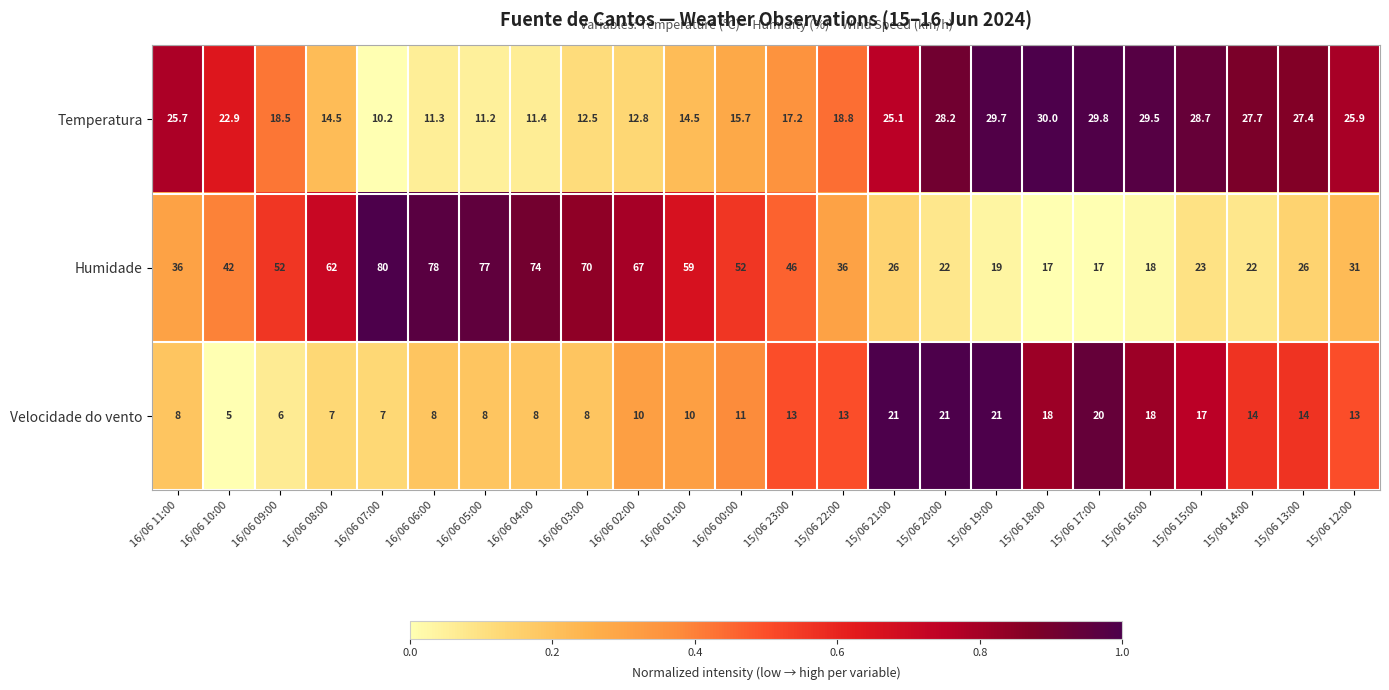

Rank the series by their average value, from highest to lowest.

Humidade, Temperatura, Velocidade do vento